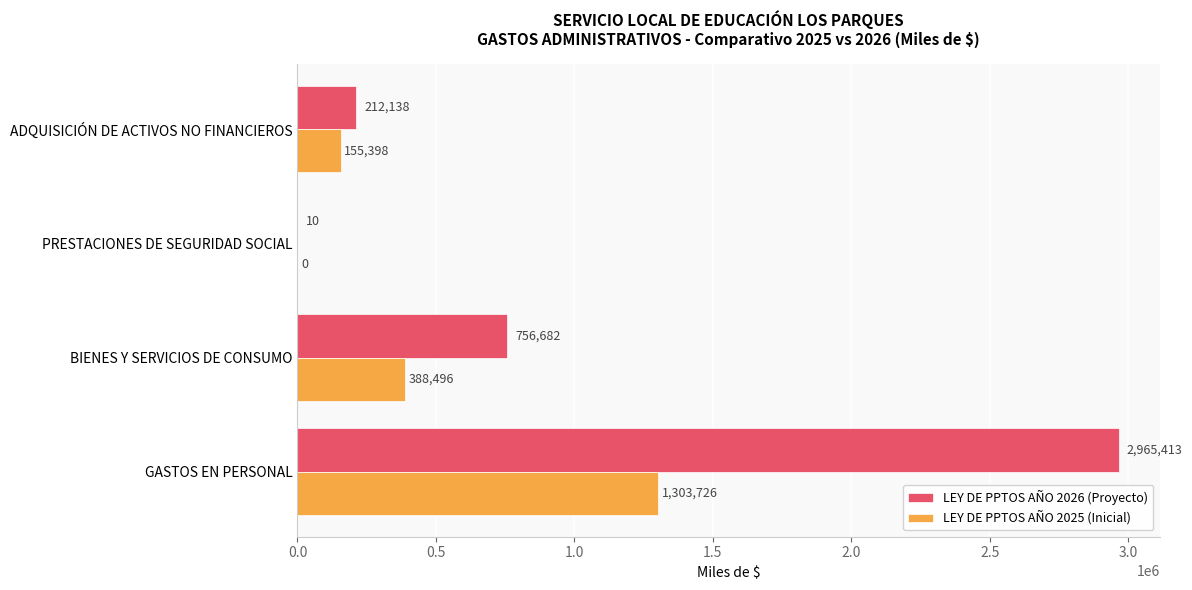

The LEY DE PPTOS AÑO 2026 (Proyecto) series shows 10 at PRESTACIONES DE SEGURIDAD SOCIAL. True or false?

True